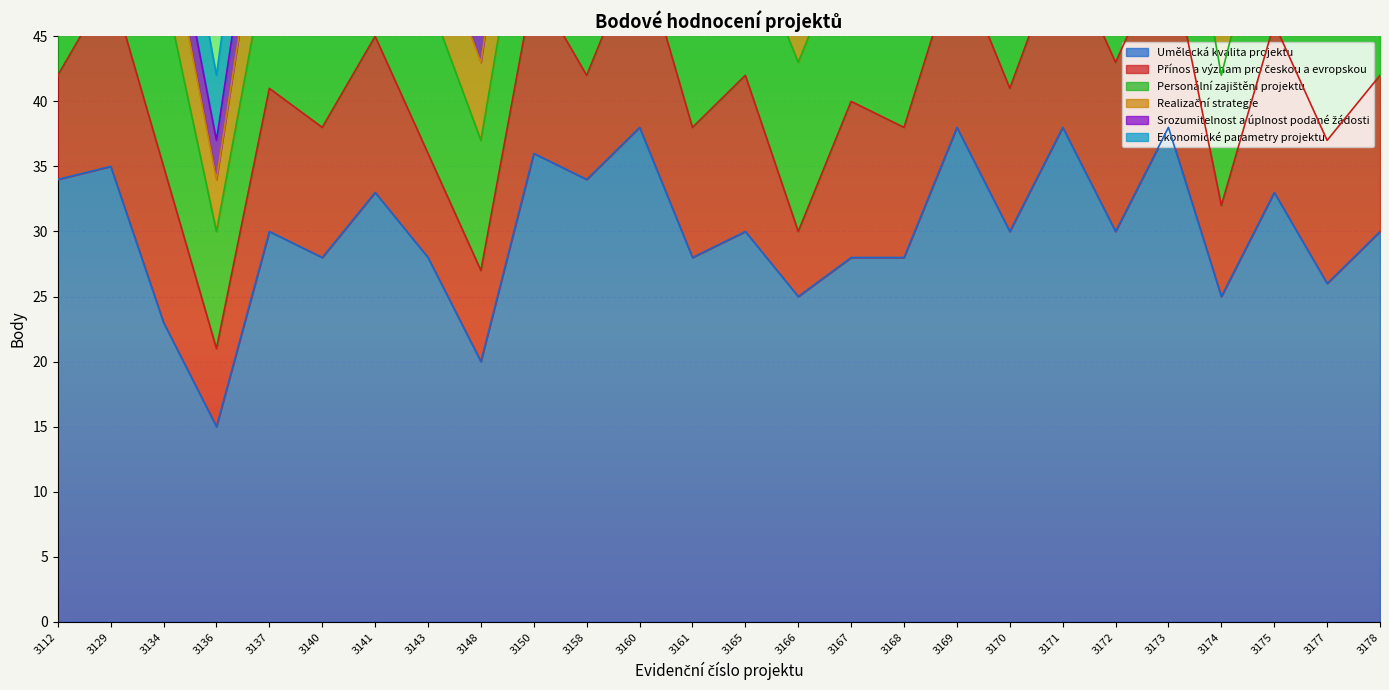

At which label does Umělecká kvalita projektu reach its minimum?

3136